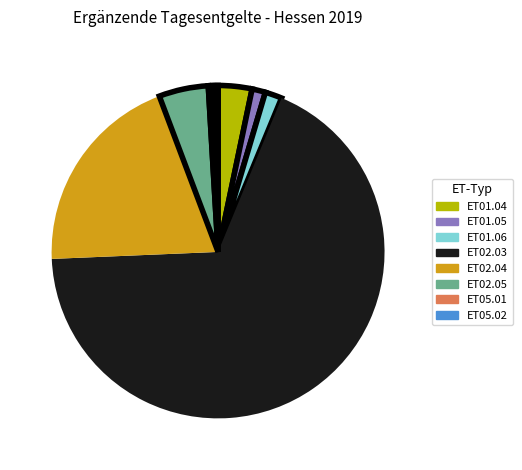

Does any single category account for the majority?

Yes